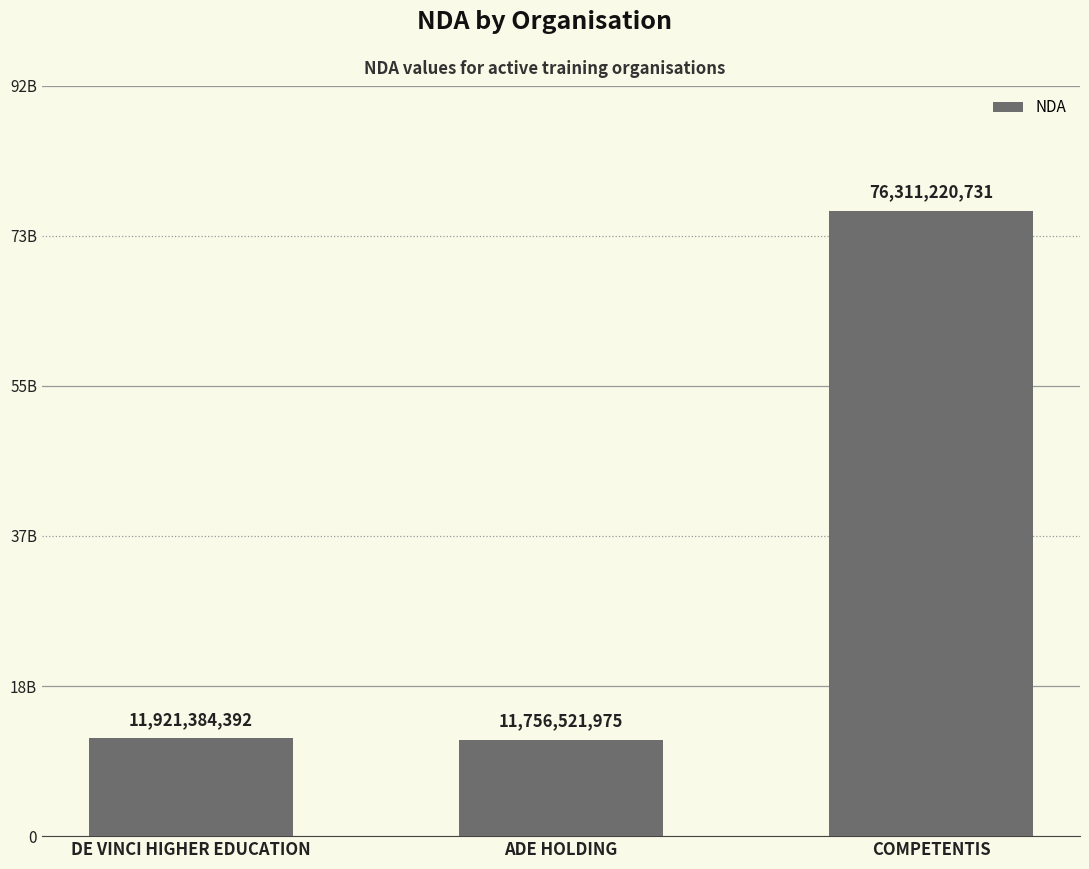

True or false: the data shows 19223277161 at ADE HOLDING.

False